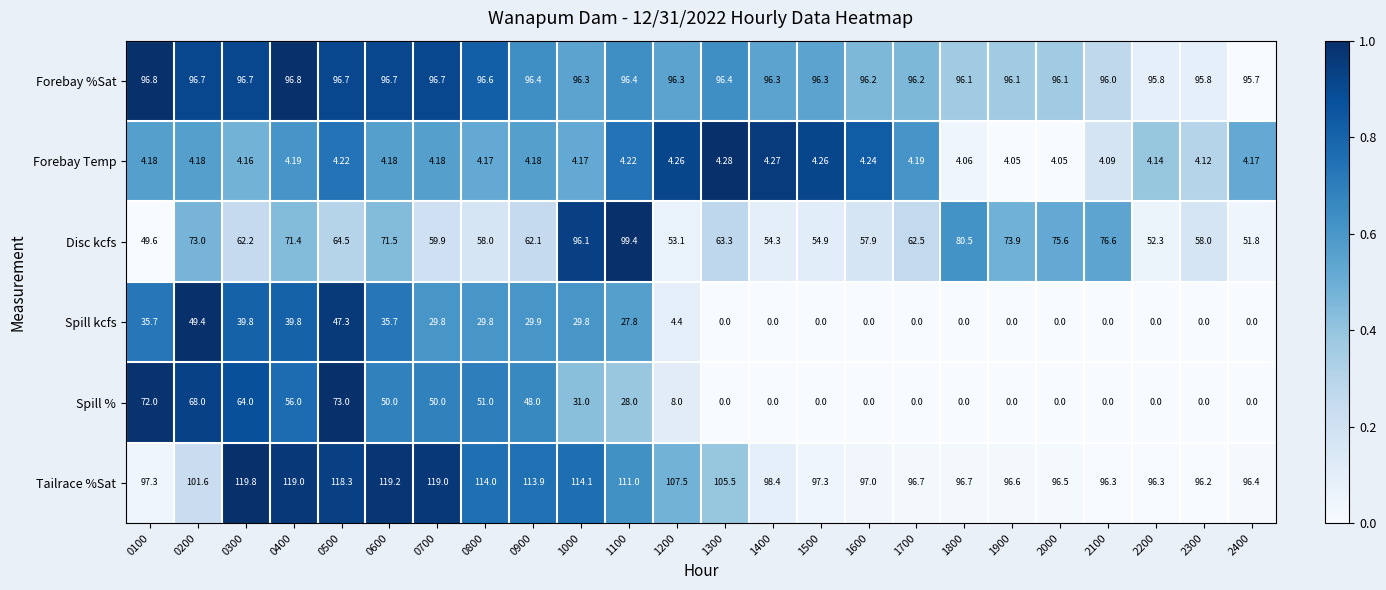

Rank the series by their maximum value, from lowest to highest.

Forebay Temp, Spill kcfs, Spill %, Forebay %Sat, Disc kcfs, Tailrace %Sat